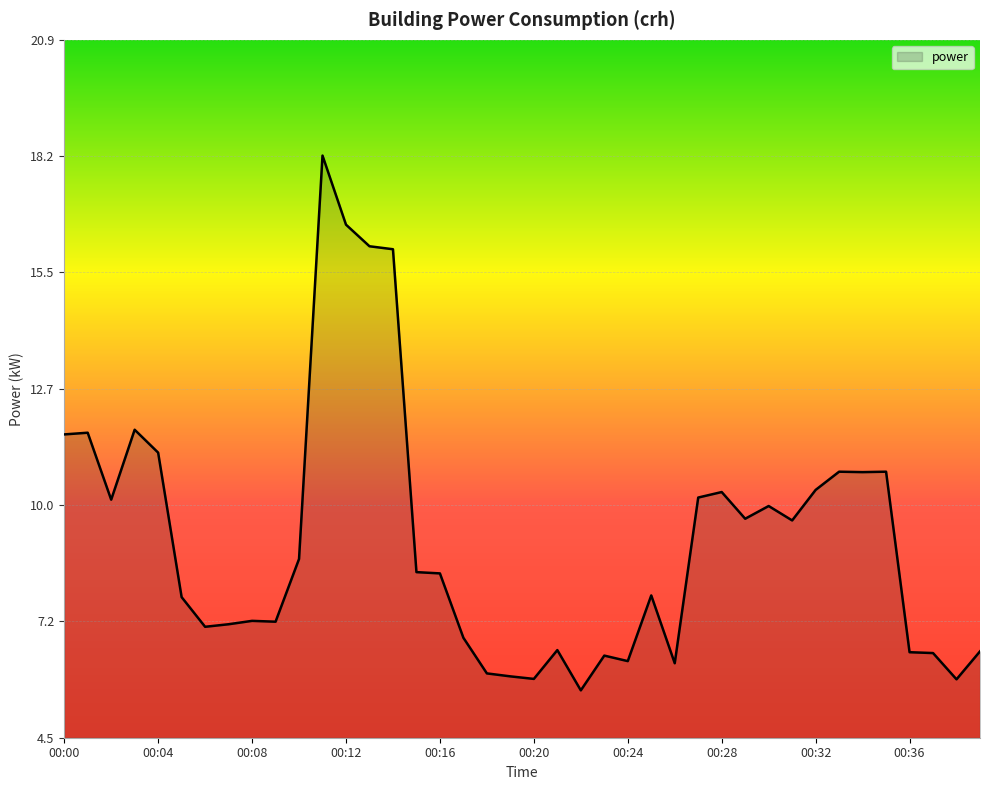

What is the difference between the maximum and minimum values?

12.6